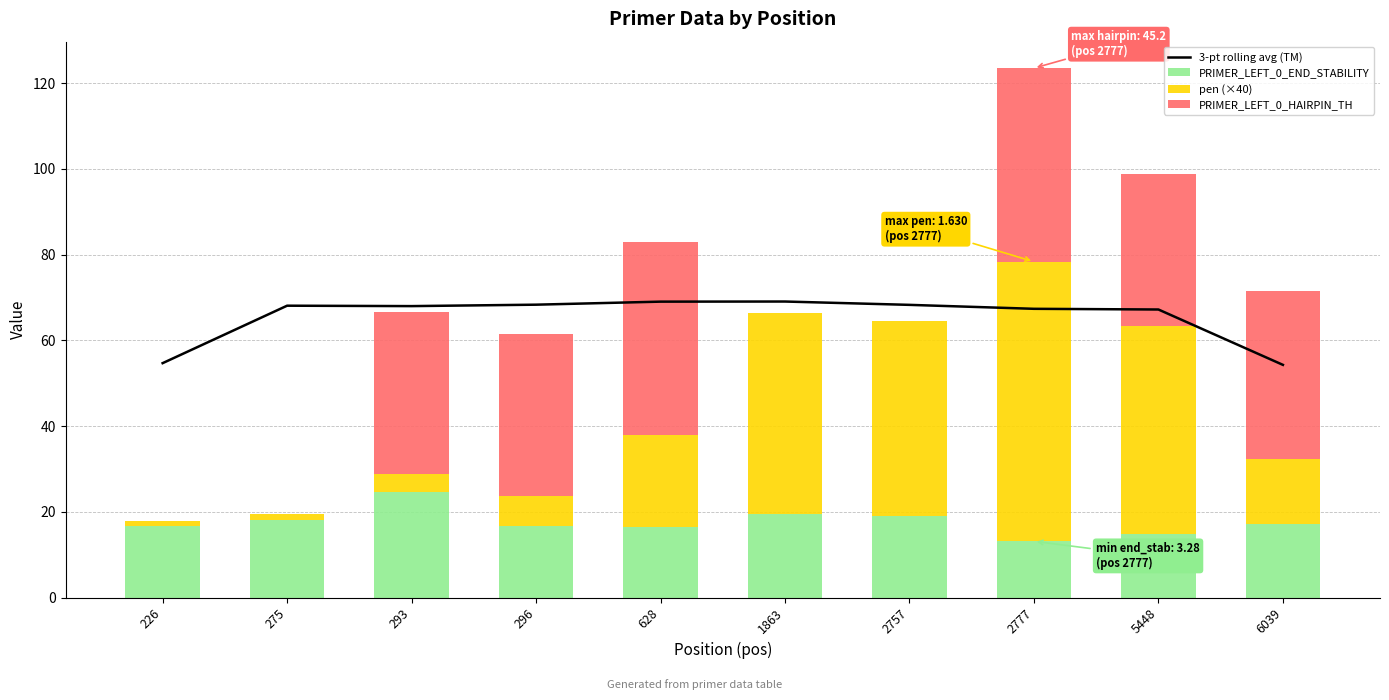

At how many categories does at least one series exceed 67?

8